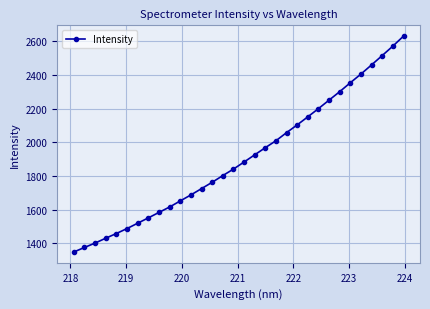

What is the greatest value displayed?

2630.1